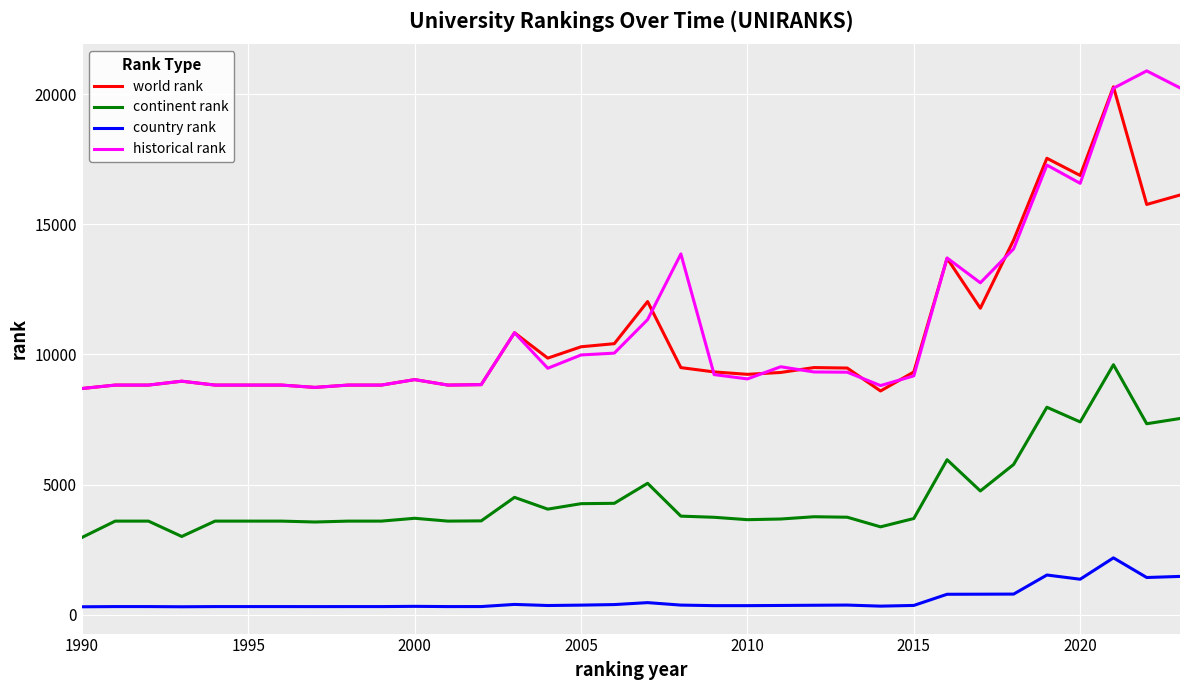

True or false: world rank and country rank cross at least once.

False